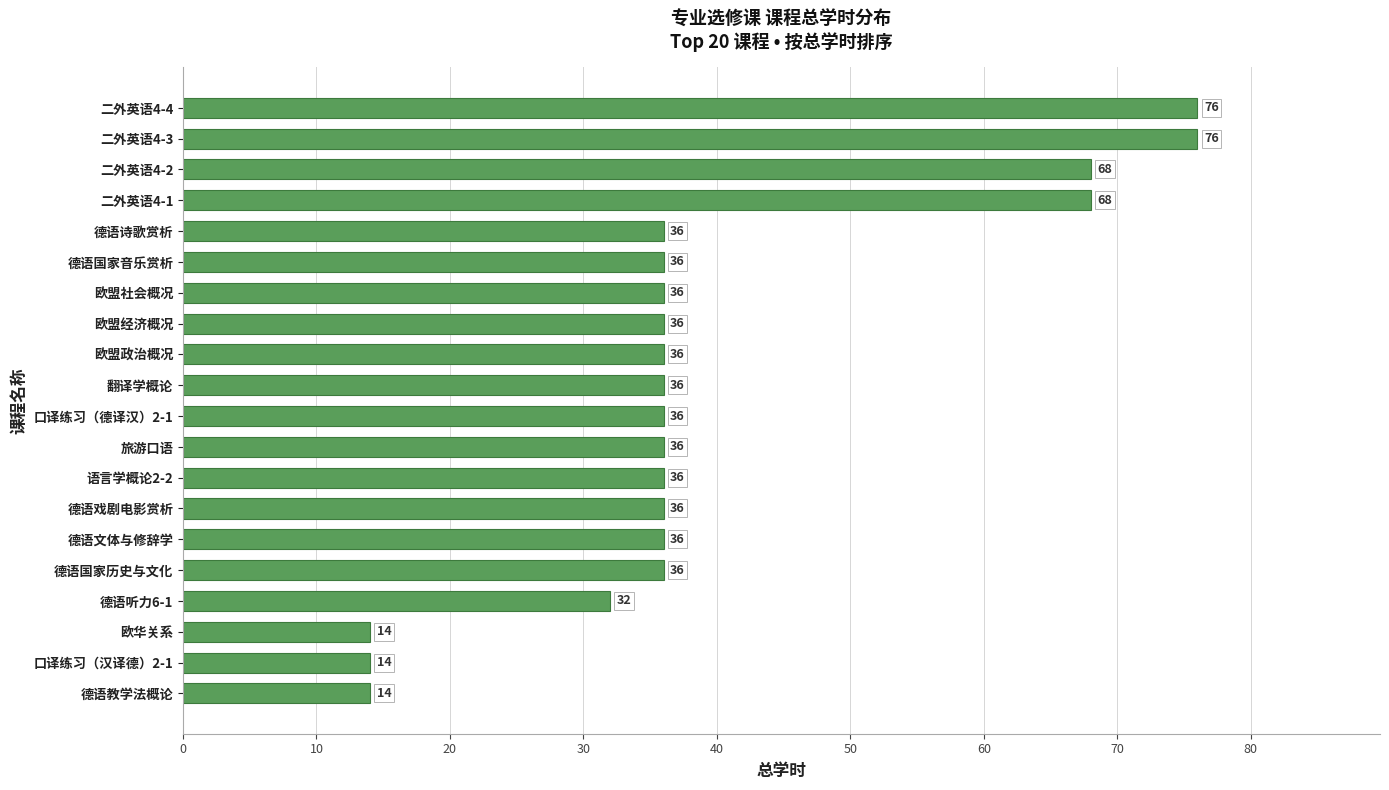

What is the minimum value shown in the chart?

14